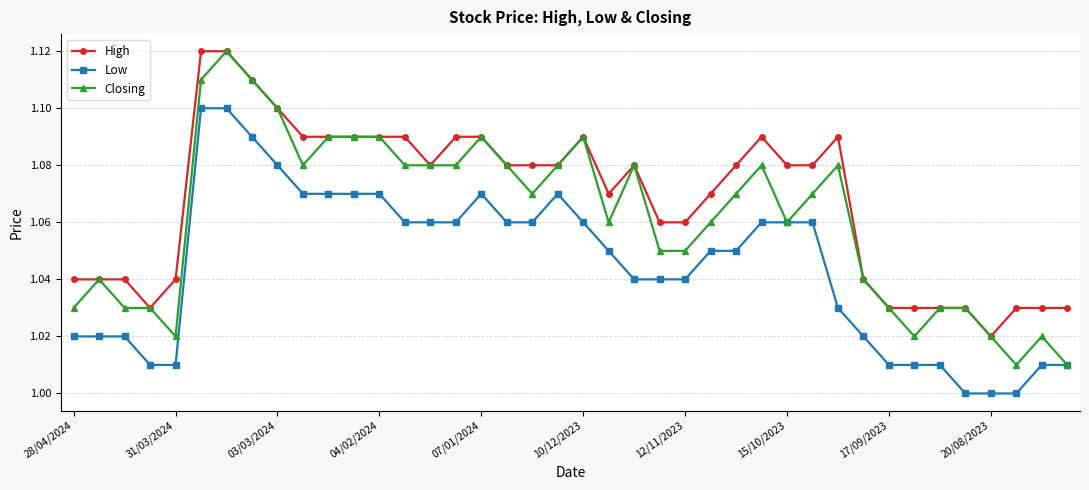

Does the chart display data point markers on the line(s)?

Yes